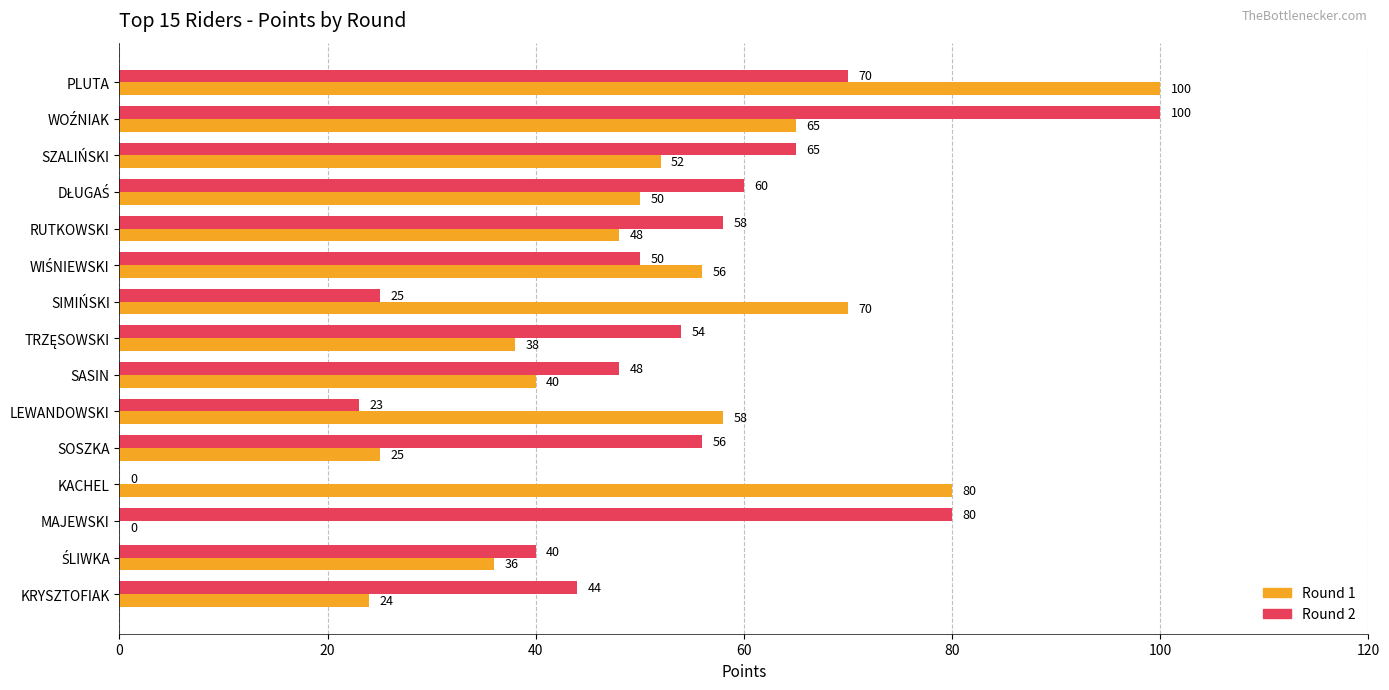

The value of Round 2 at SASIN is 48. True or false?

True